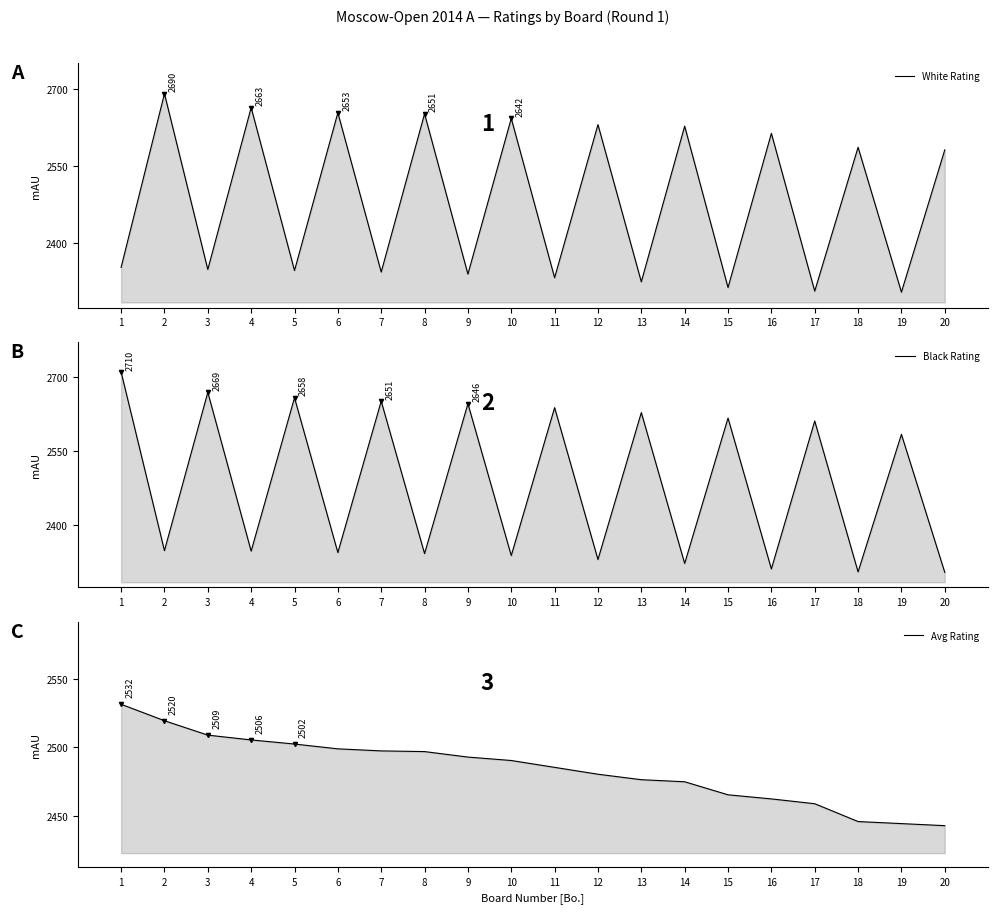

True or false: Black Rating has more than 2 interior local peaks.

True